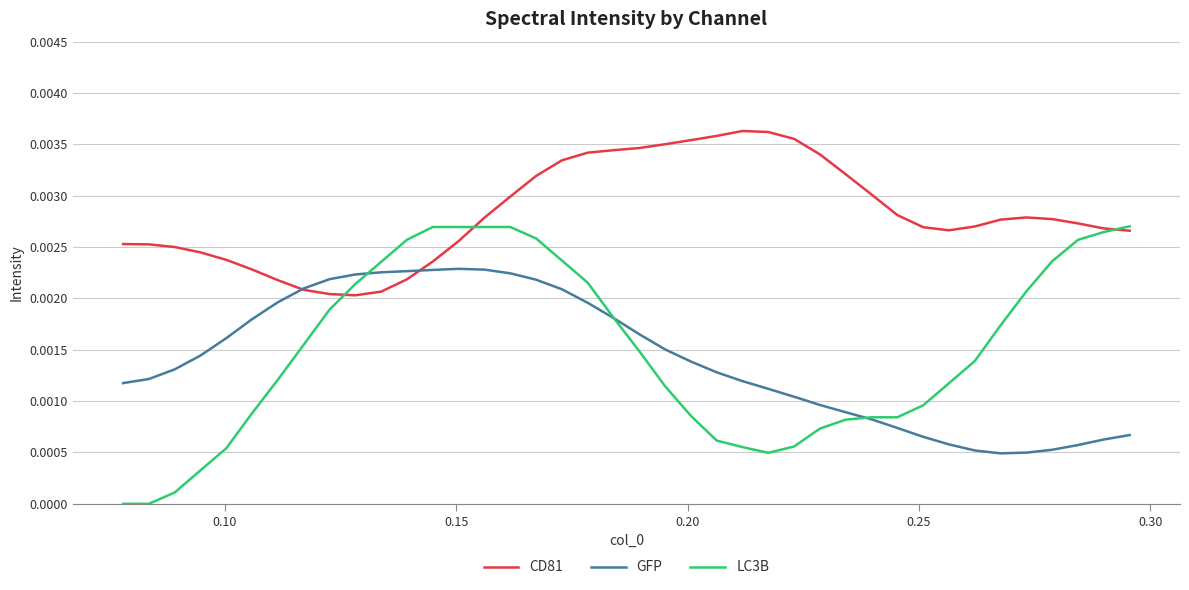

True or false: LC3B and CD81 cross at least once.

True